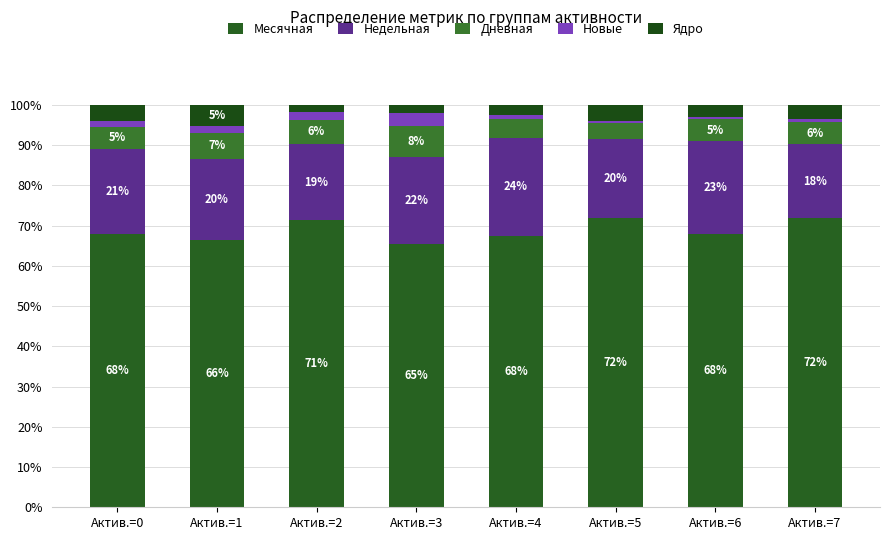

What are all the series names shown in the legend?

Месячная, Недельная, Дневная, Новые, Ядро